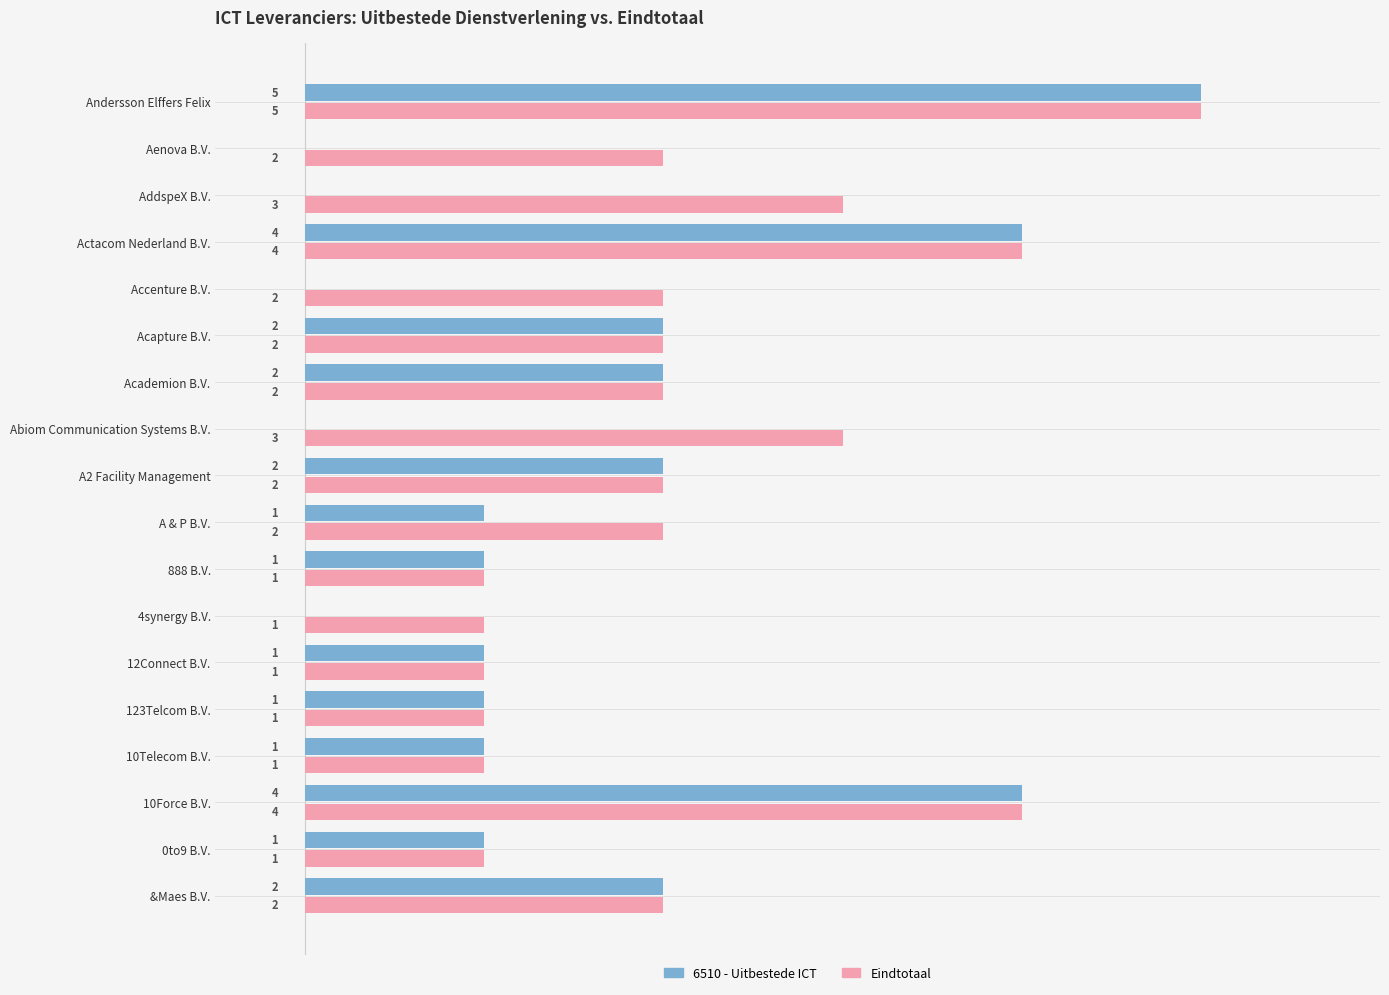

Which series has the largest total across all categories?

Eindtotaal